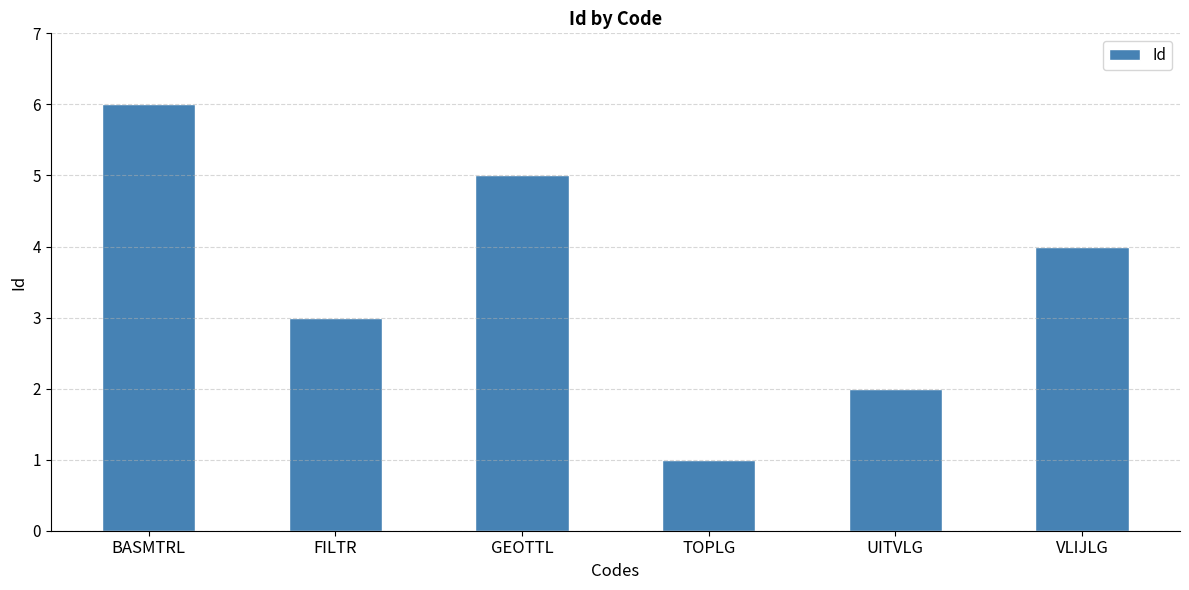

How many categories are shown in the chart?

6